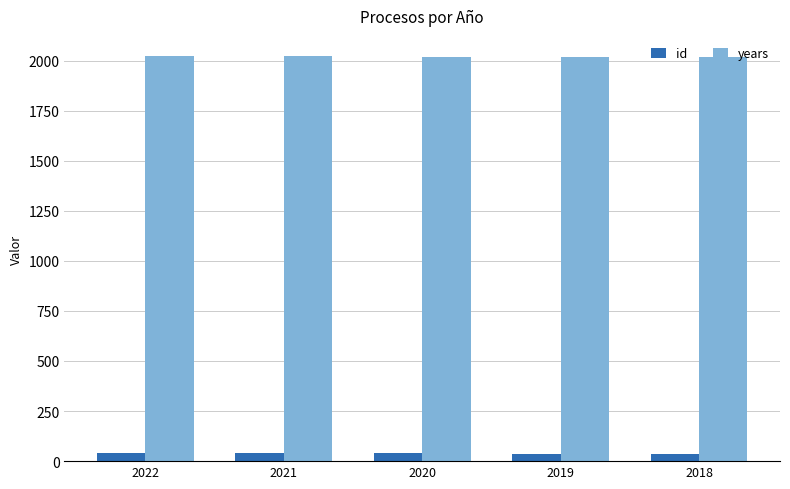

Rank the series by their maximum value, from highest to lowest.

years, id